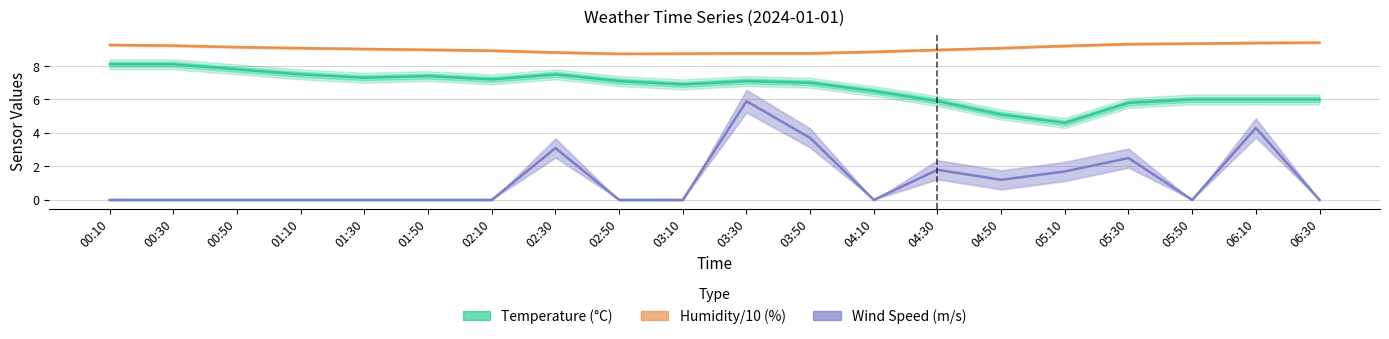

What is the sum of all Humidity/10 (%) values?

180.9